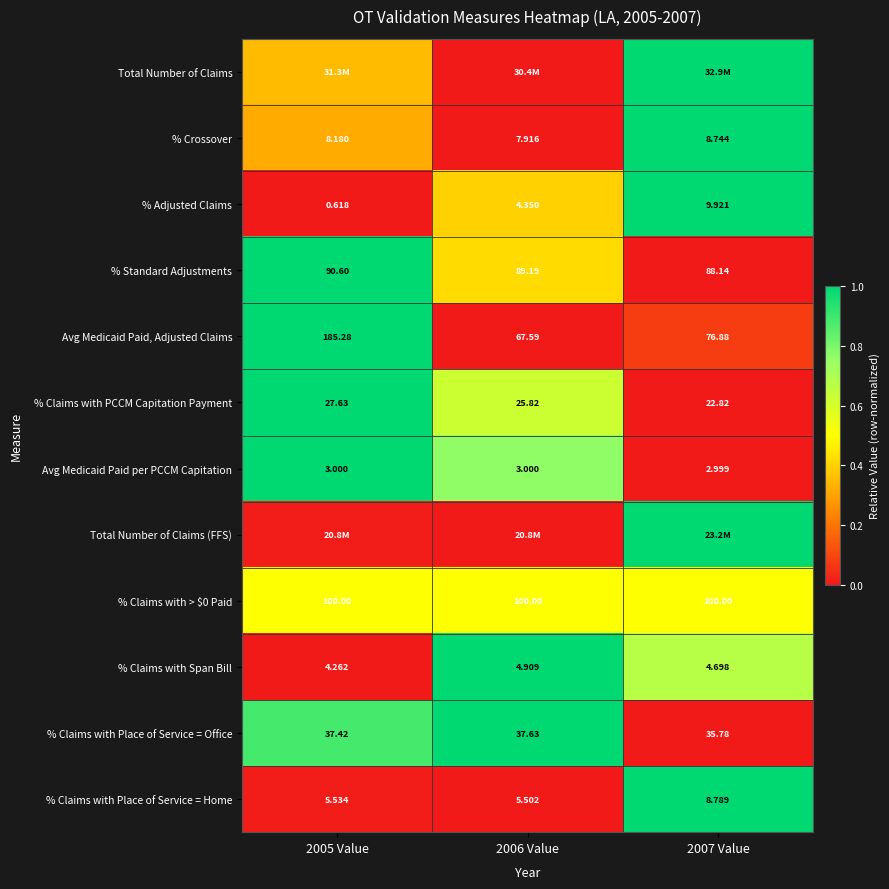

Is the value of % Claims with Span Bill at 2007 Value greater than the value of Avg Medicaid Paid per PCCM Capitation at 2007 Value?

Yes